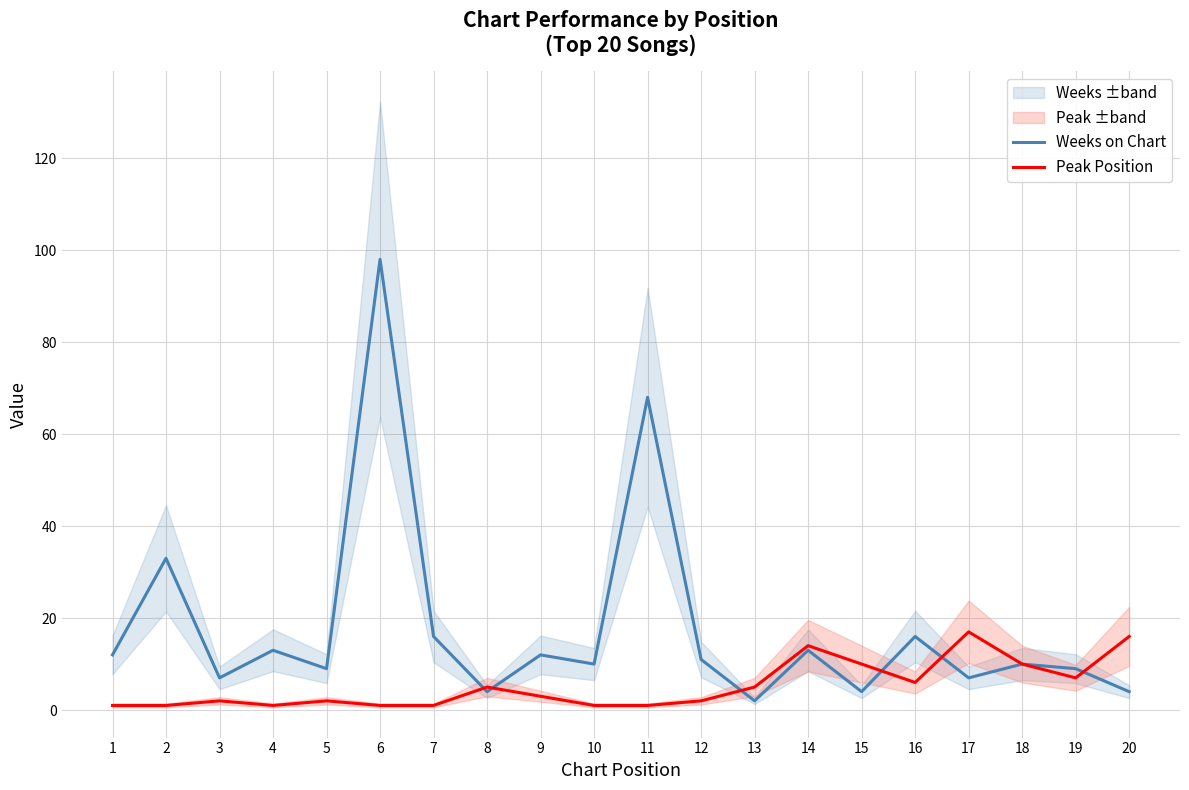

What is the value of the Peak Position point at the 19th from the left?

7